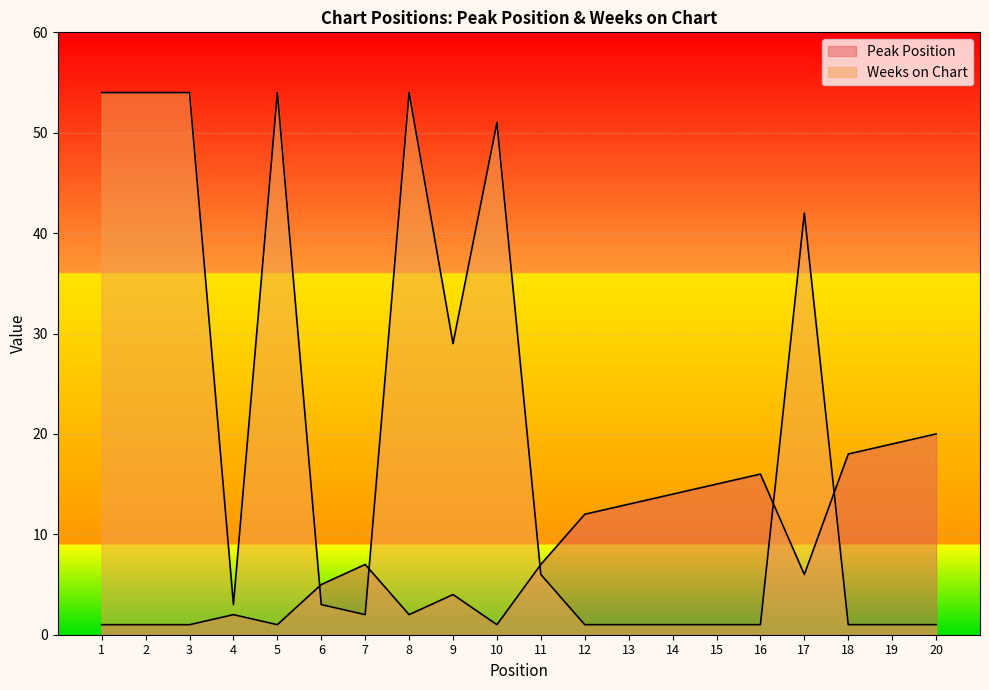

Reading right to left, what are all the values shown in this chart?

Peak Position: 20	19	18	6	16	15	14	13	12	7	1	4	2	7	5	1	2	1	1	1
Weeks on Chart: 1	1	1	42	1	1	1	1	1	6	51	29	54	2	3	54	3	54	54	54